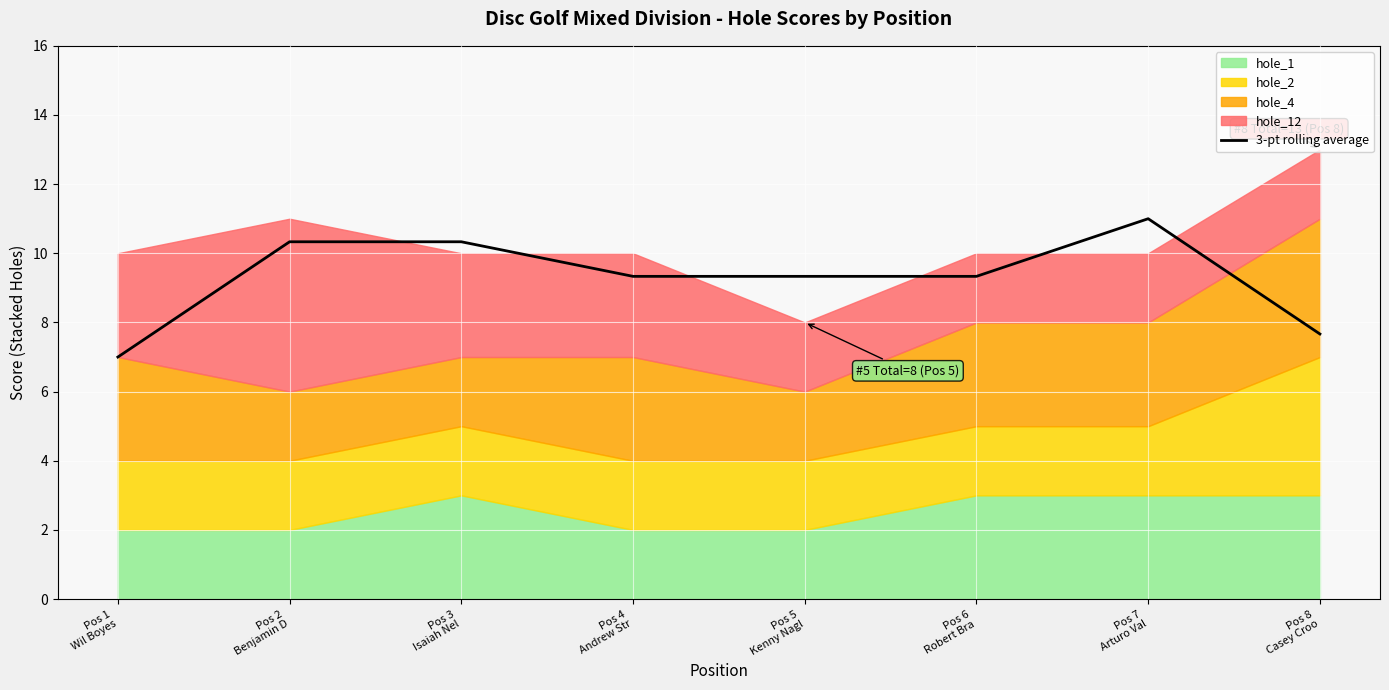

True or false: the data shows 10.3 at Pos 3
Isaiah Nel.

True